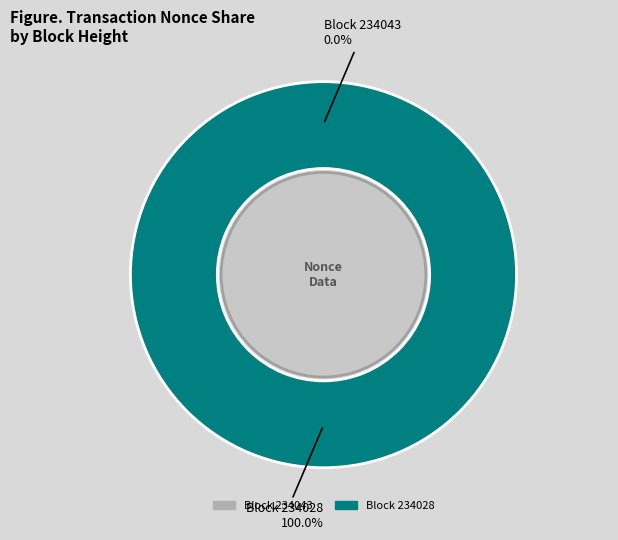

How many segments does this pie chart have?

2